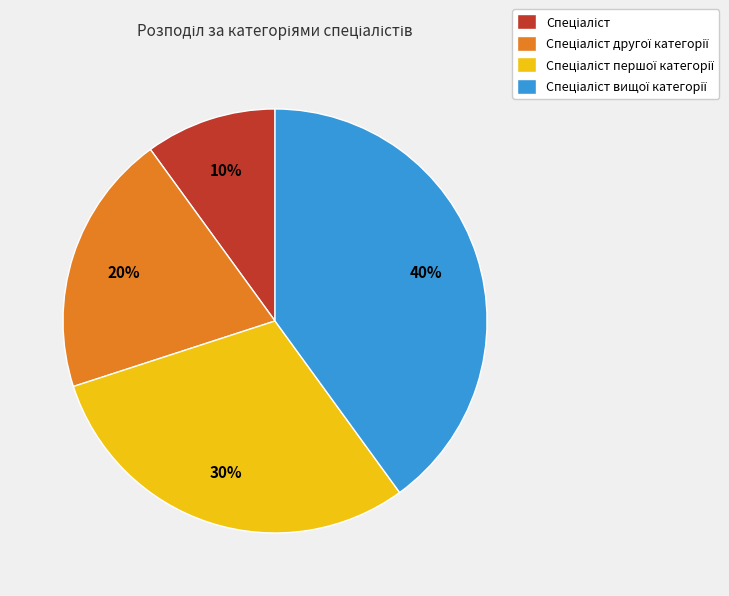

Does any single category account for the majority?

No